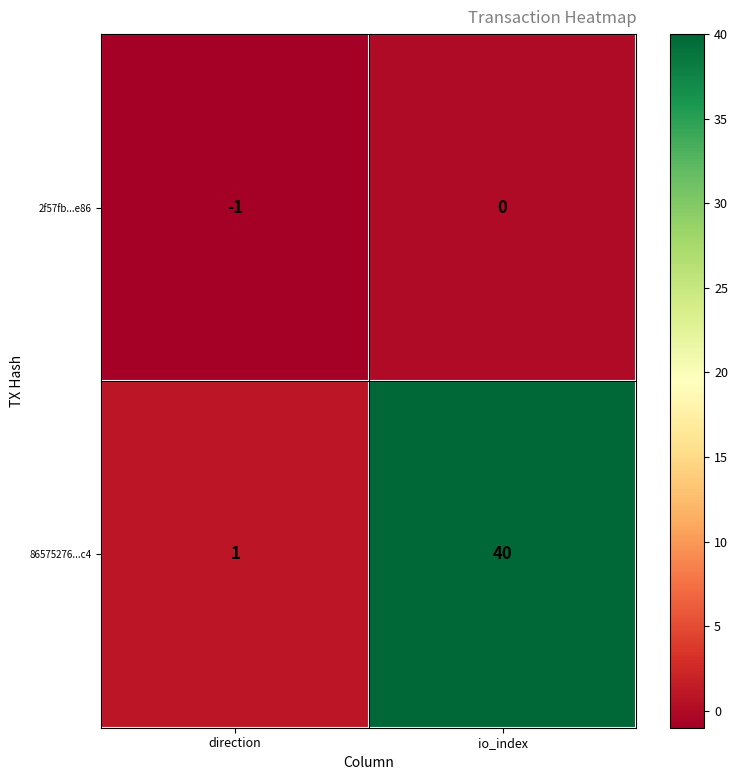

At which label is 2f57fb...e86 closest to 0?

io_index